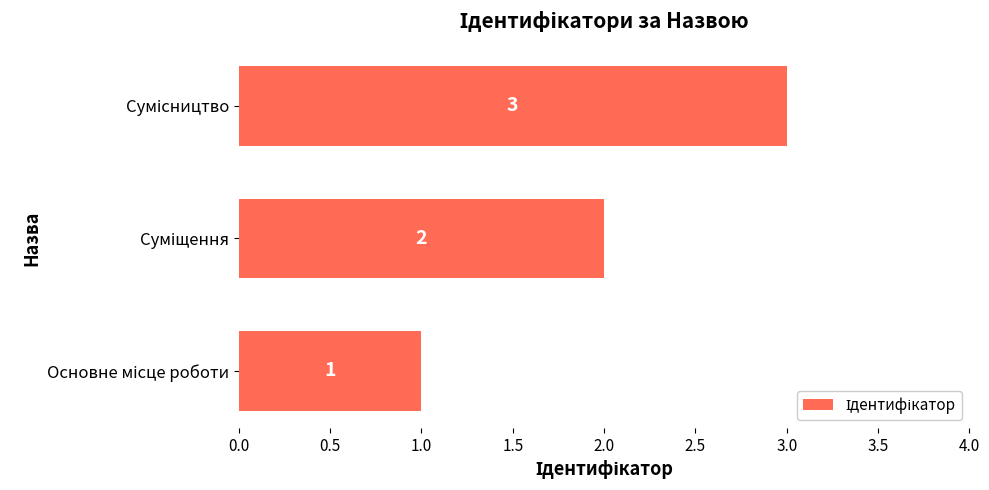

Count the values in the range 1 to 3.

3